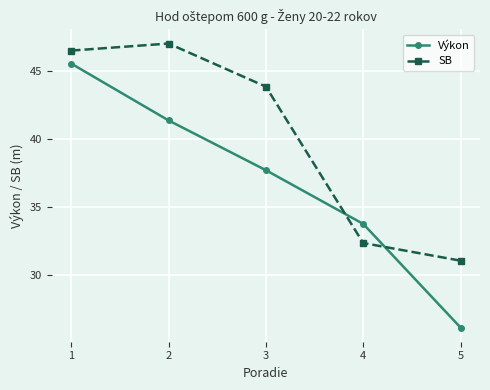

How many values in the Výkon series exceed 37?

3